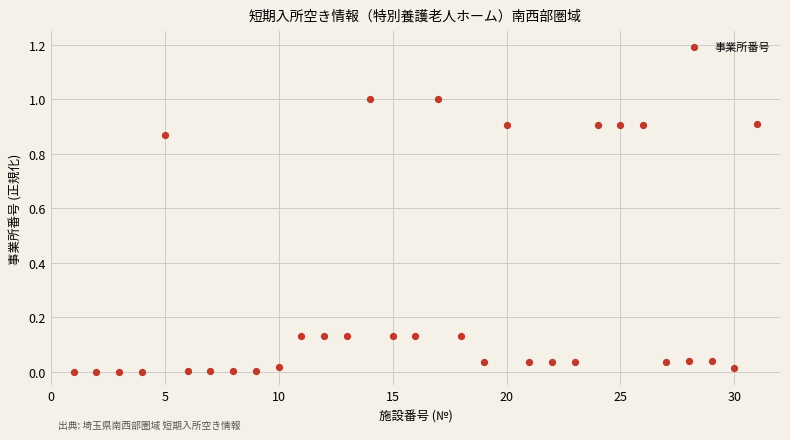

What is the range of X values (max minus min)?

30.0